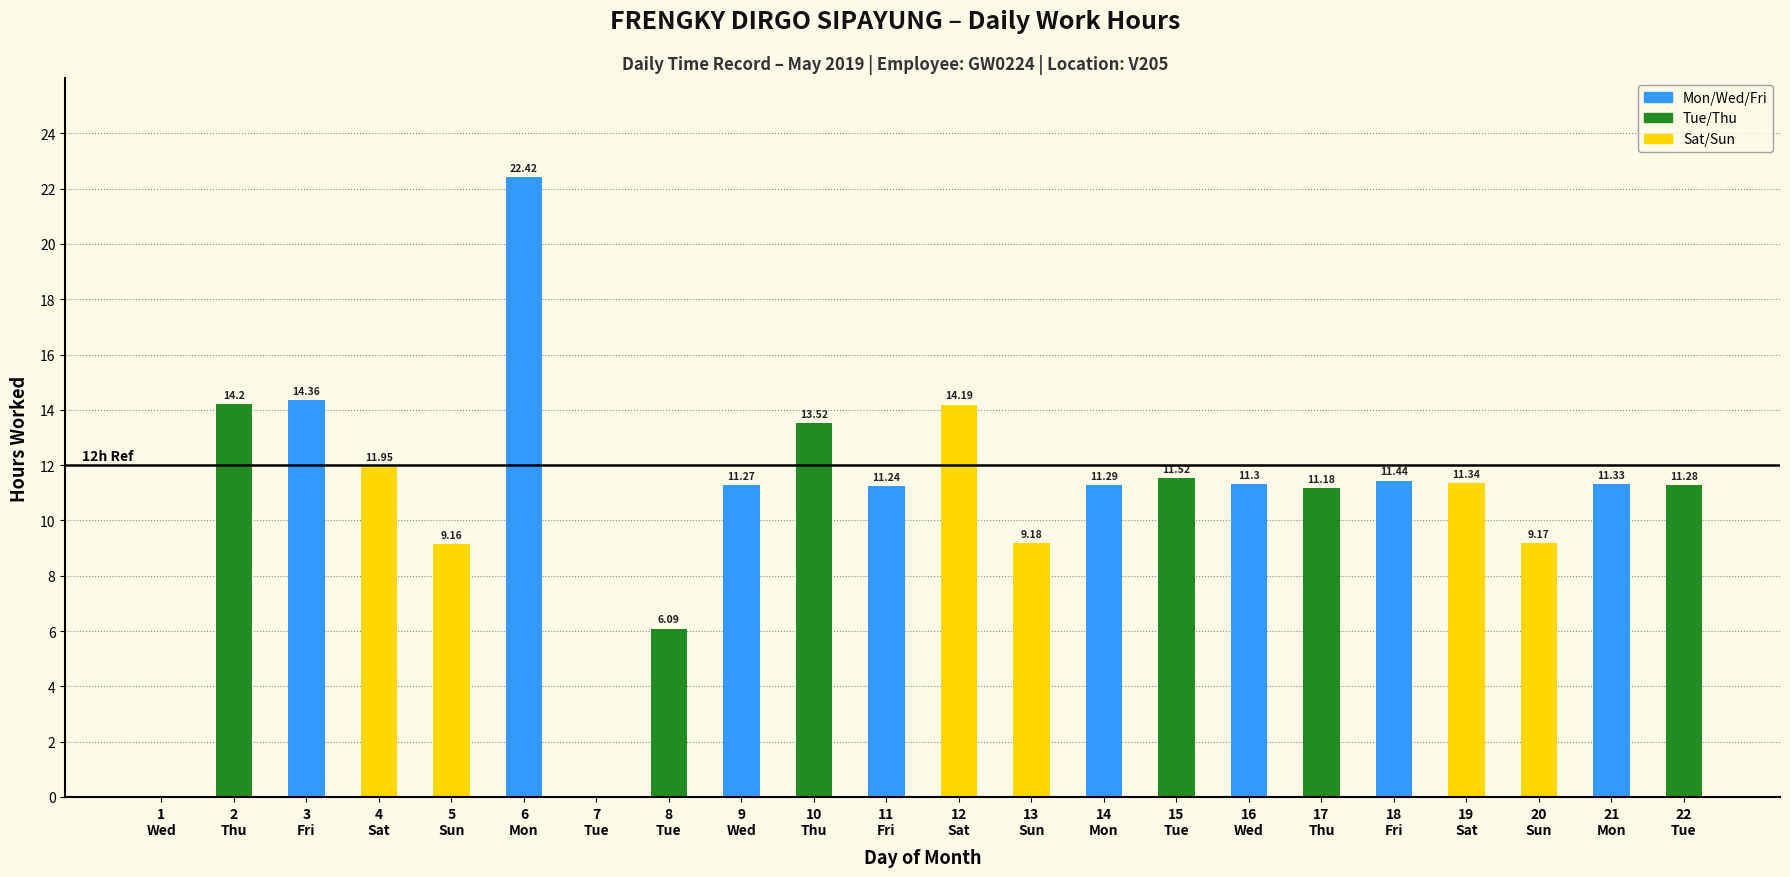

The value at 21
Mon is 11.3. True or false?

True